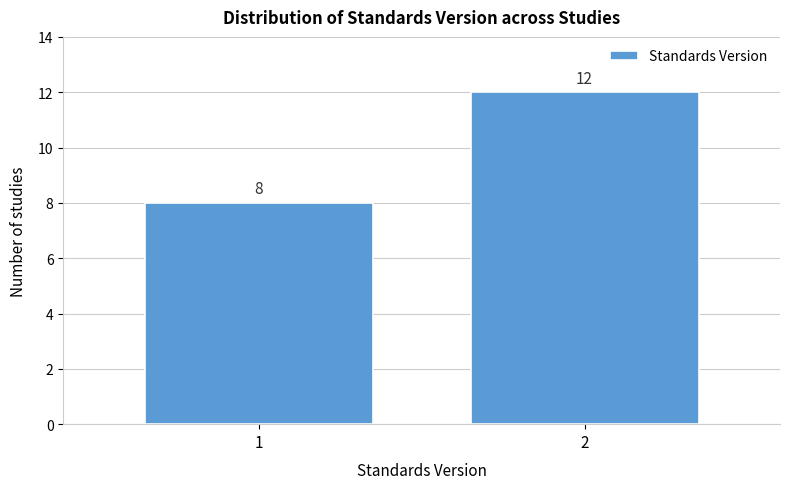

Reading right to left, what are all the values shown in this chart?

2=12	1=8